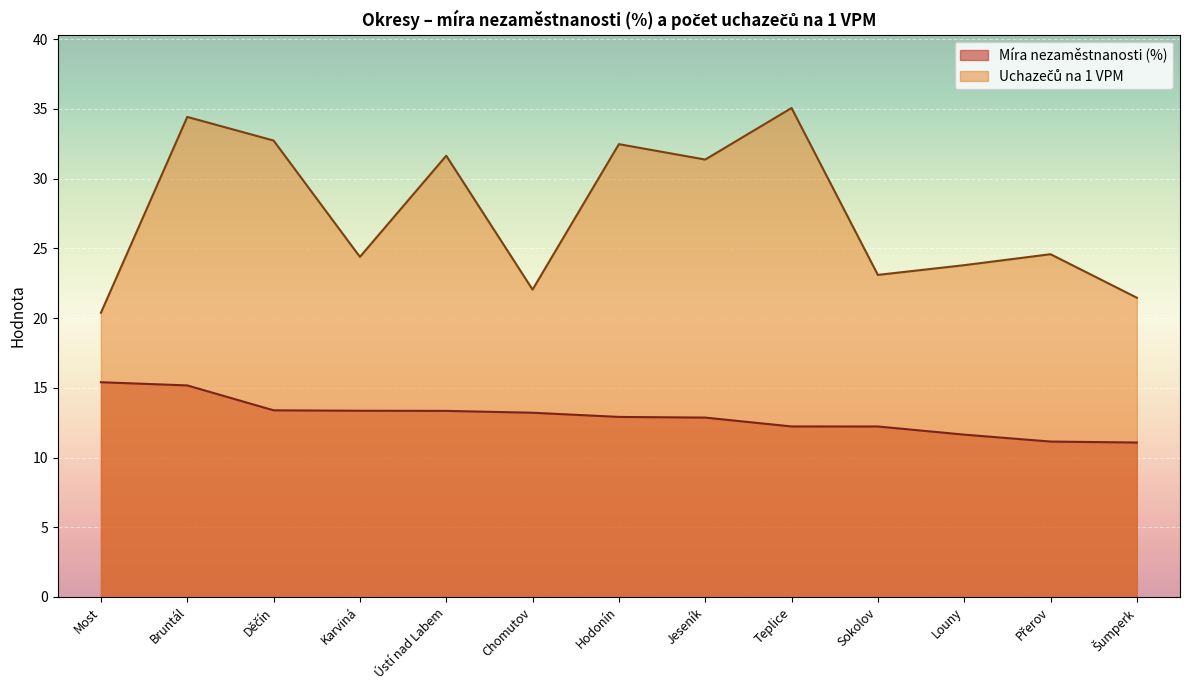

What position from the right is Most?

13